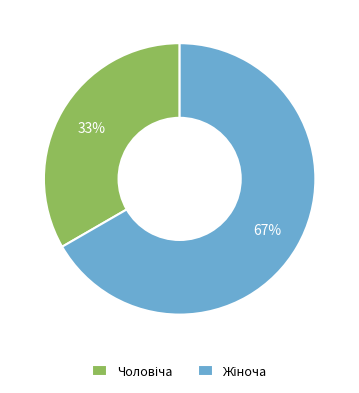

How many segments does this pie chart have?

2